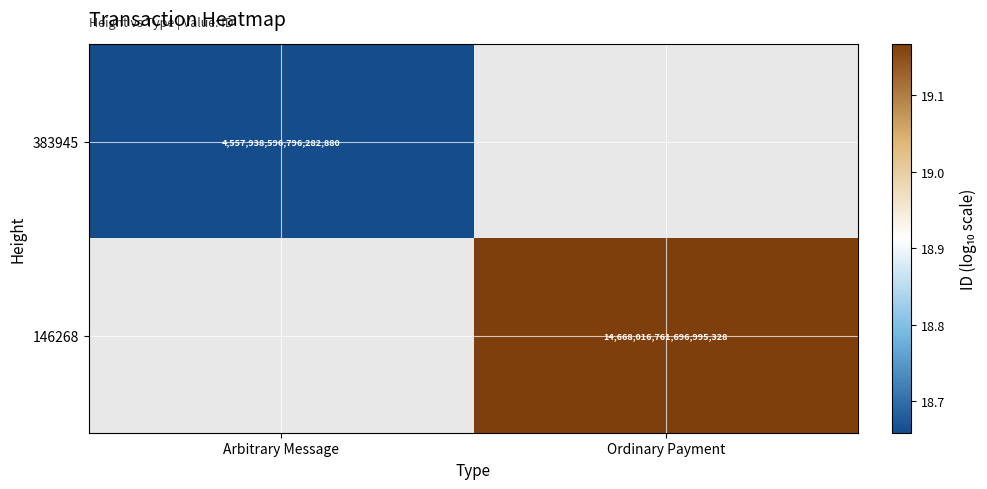

List the series in order of their peak value, lowest first.

383945, 146268